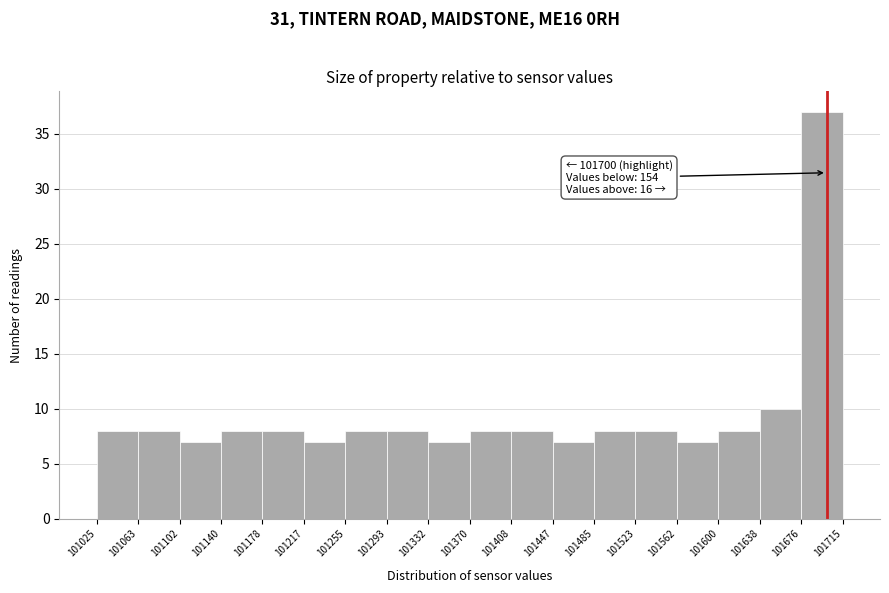

Over which range of the x-axis is the bar tallest?

101676 to 101715